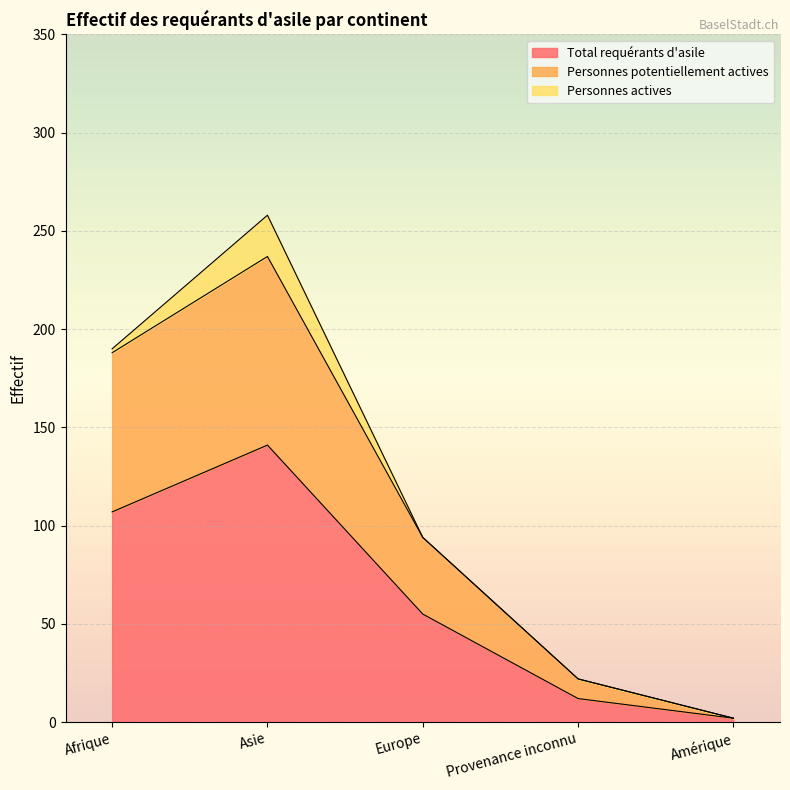

Rank the categories by Total requérants d'asile value from lowest to highest.

Amérique, Provenance inconnu, Europe, Afrique, Asie